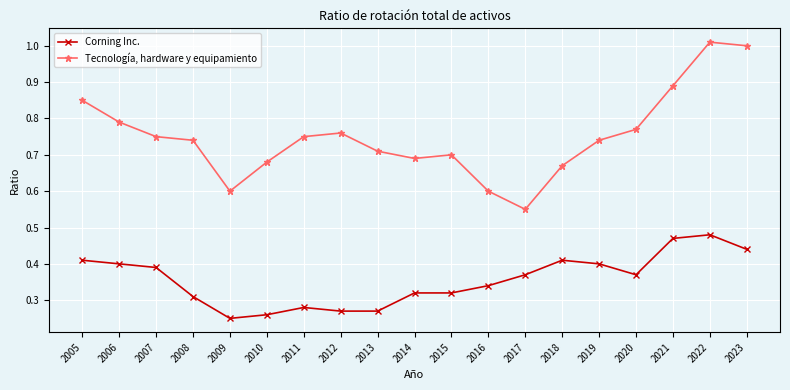

Which series changed the most between 2016 and 2017?

Tecnología, hardware y equipamiento